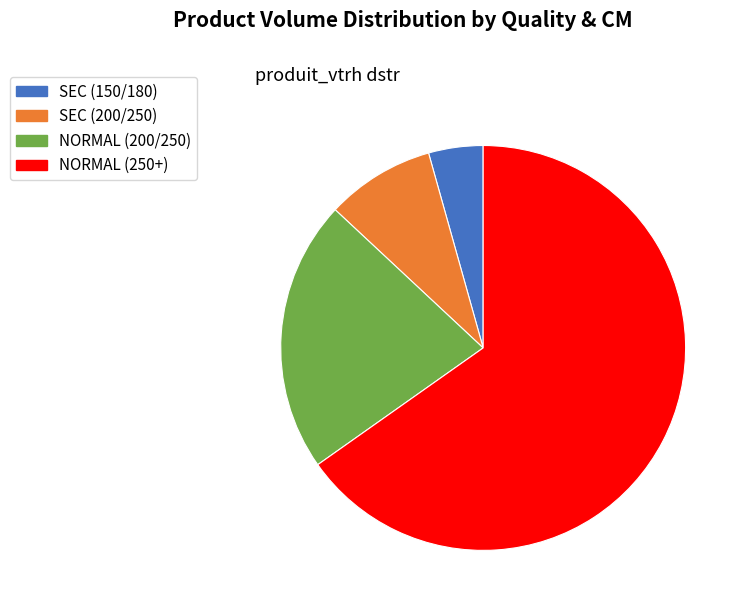

Is it true that SEC (200/250) is 1% of the pie?

False